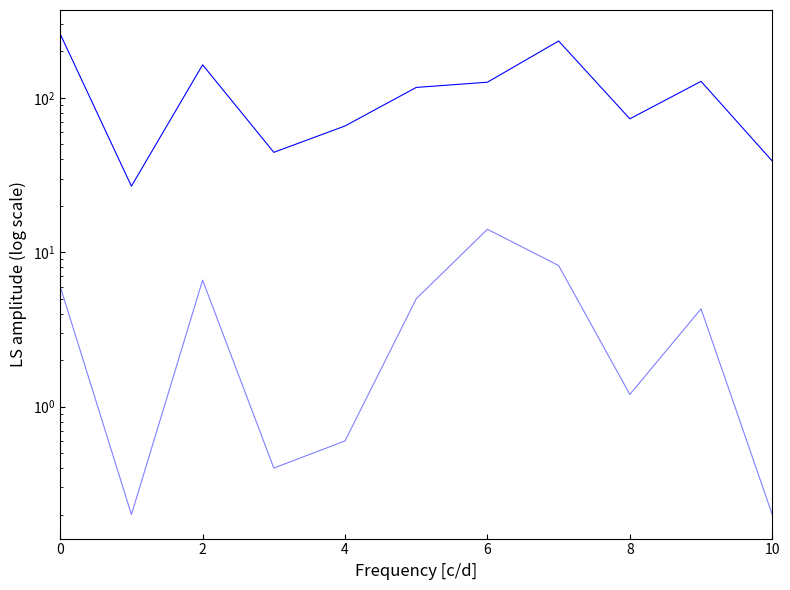

How many lines are shown in the chart?

2